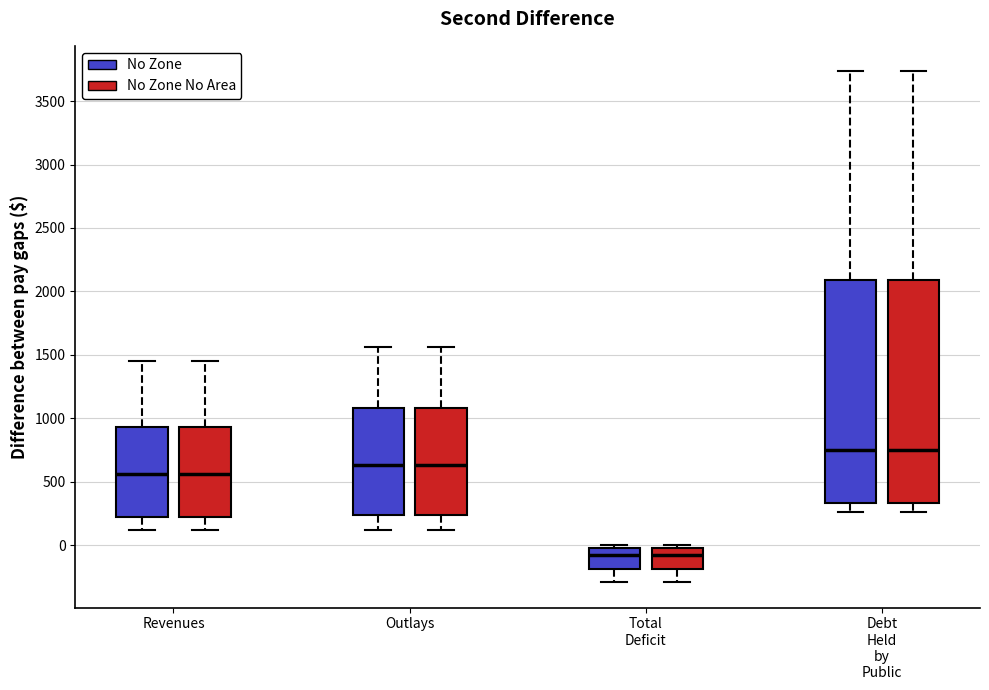

Reading left to right, transcribe this box plot: for each box, give where its median line is, the range the box spans, and where its two whiskers end, as read against the y-axis. The values are not printed on the chart, so give them approximately, as read against the axis.

Revenues (No Zone): median 550, box 200 to 950, whiskers 100 to 1450
Revenues (No Zone No Area): median 550, box 200 to 950, whiskers 100 to 1450
Outlays (No Zone): median 650, box 250 to 1100, whiskers 100 to 1550
Outlays (No Zone No Area): median 650, box 250 to 1100, whiskers 100 to 1550
Total Deficit (No Zone): median -100, box -200 to 0, whiskers -300 to 0 (just above the box's upper edge)
Total Deficit (No Zone No Area): median -100, box -200 to 0, whiskers -300 to 0 (just above the box's upper edge)
Debt Held by Public (No Zone): median 750, box 350 to 2100, whiskers 250 to 3750
Debt Held by Public (No Zone No Area): median 750, box 350 to 2100, whiskers 250 to 3750